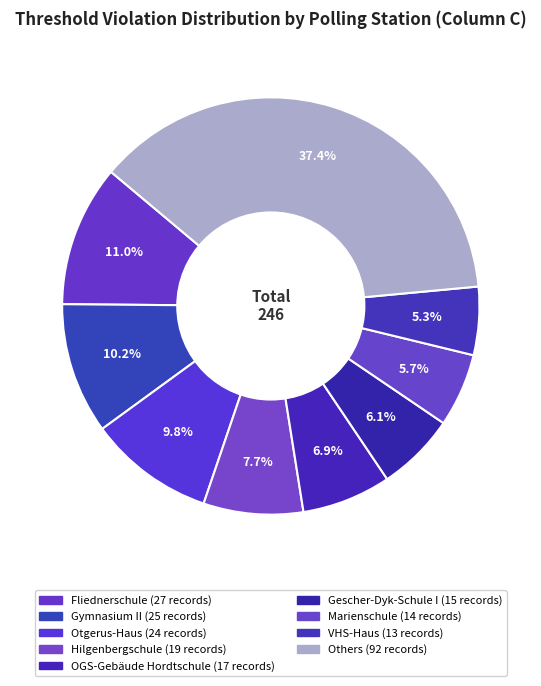

How many slices are in this pie chart?

9